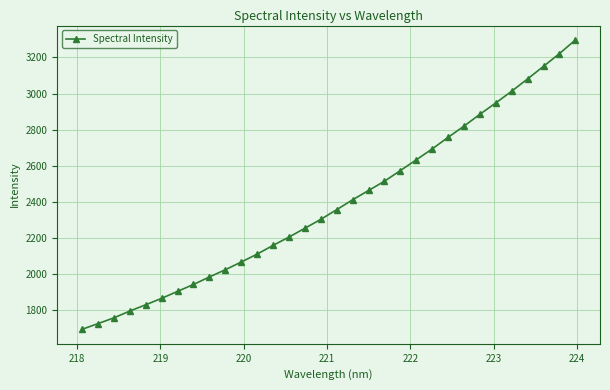

How many data points are above 2357?

16